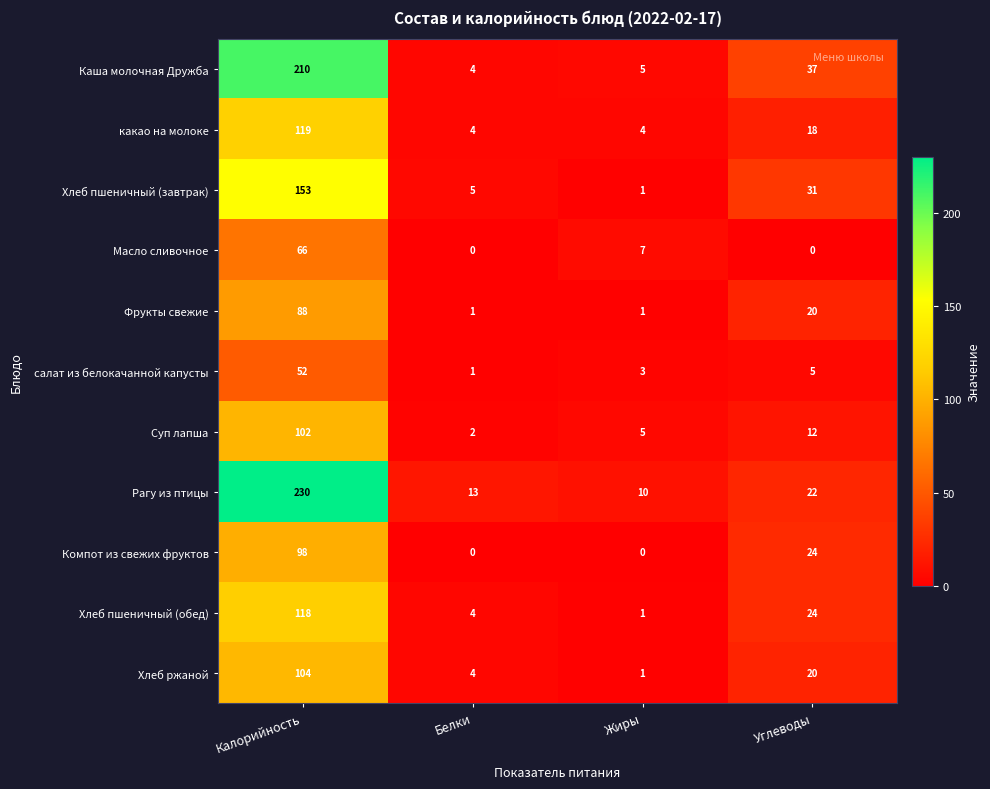

What is the average value of the какао на молоке series?

36